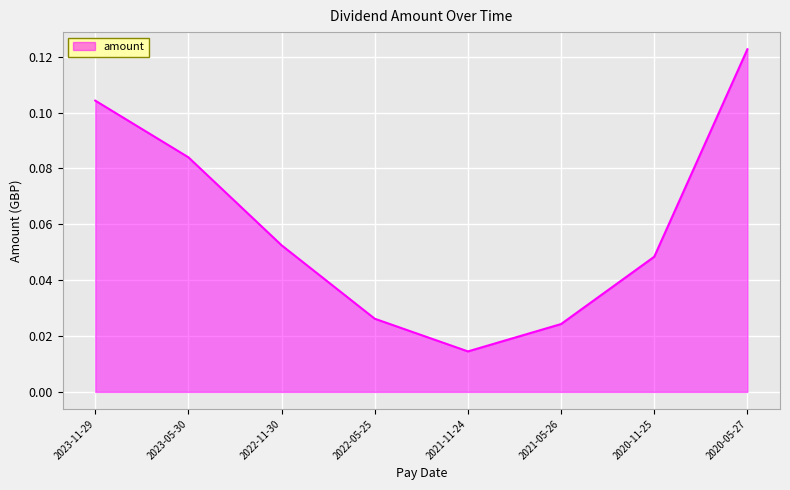

Rank the categories by value from lowest to highest.

2021-11-24, 2021-05-26, 2022-05-25, 2020-11-25, 2022-11-30, 2023-05-30, 2023-11-29, 2020-05-27